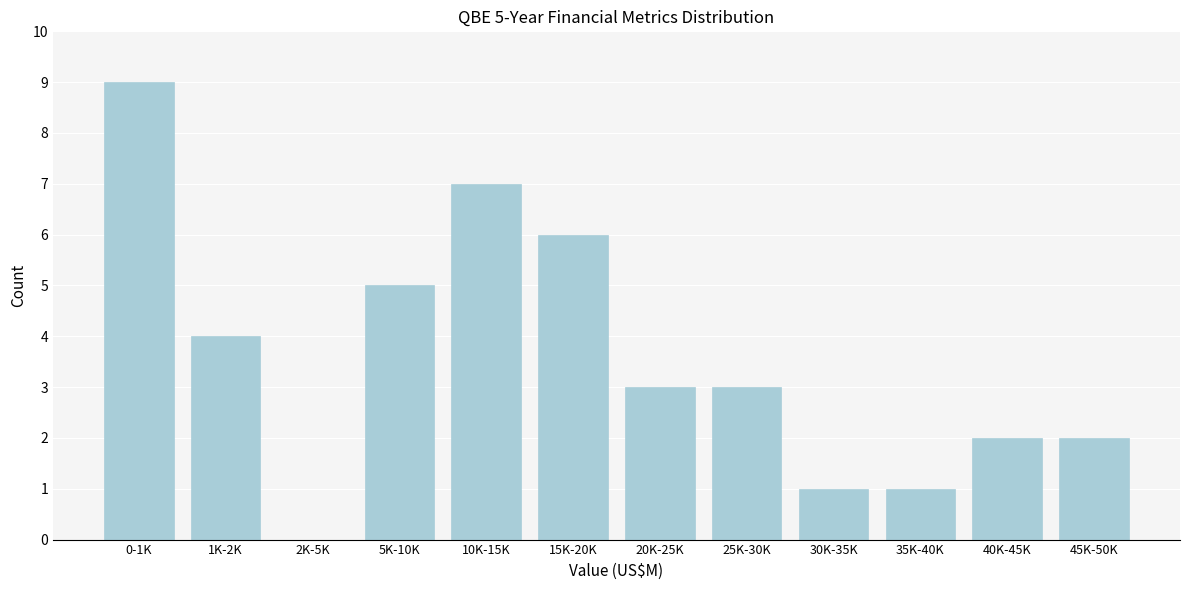

Reading left to right, list all the values displayed in this chart.

0-1K=9	1K-2K=4	2K-5K=0	5K-10K=5	10K-15K=7	15K-20K=6	20K-25K=3	25K-30K=3	30K-35K=1	35K-40K=1	40K-45K=2	45K-50K=2